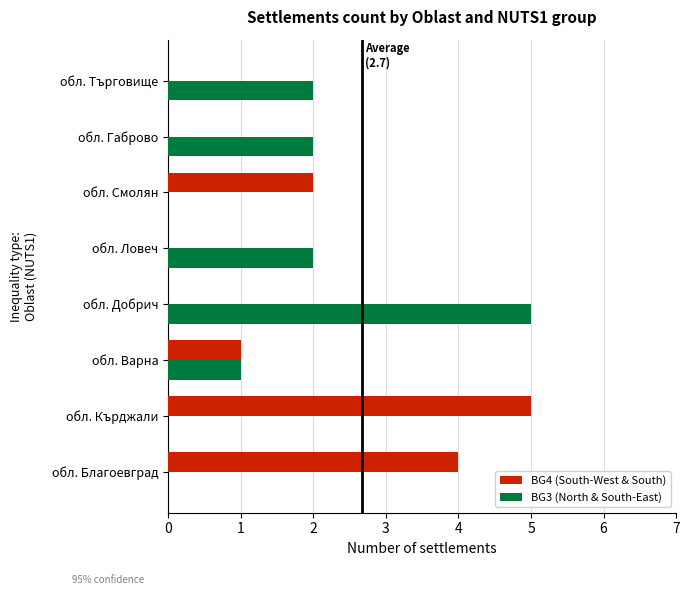

What is the highest value of the BG4 (South-West & South) series?

5